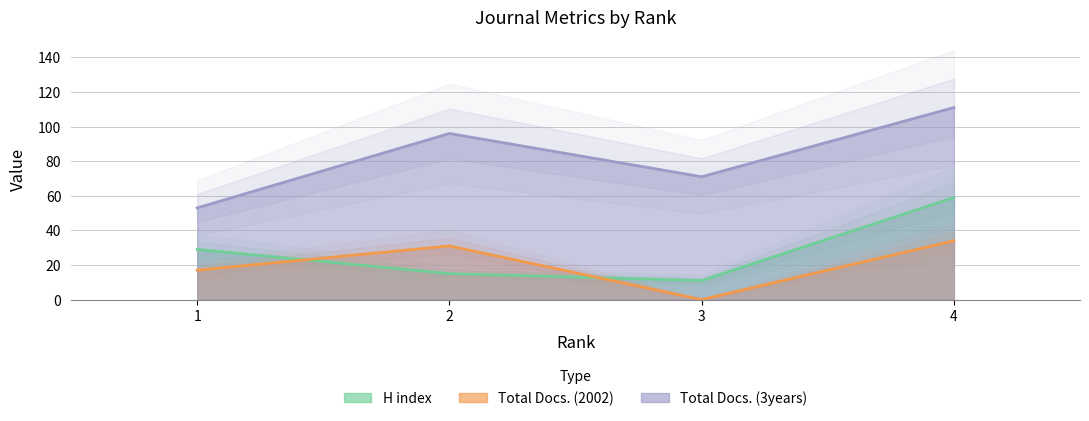

What is the value of the Total Docs. (2002) point at the 2nd from the left?

31